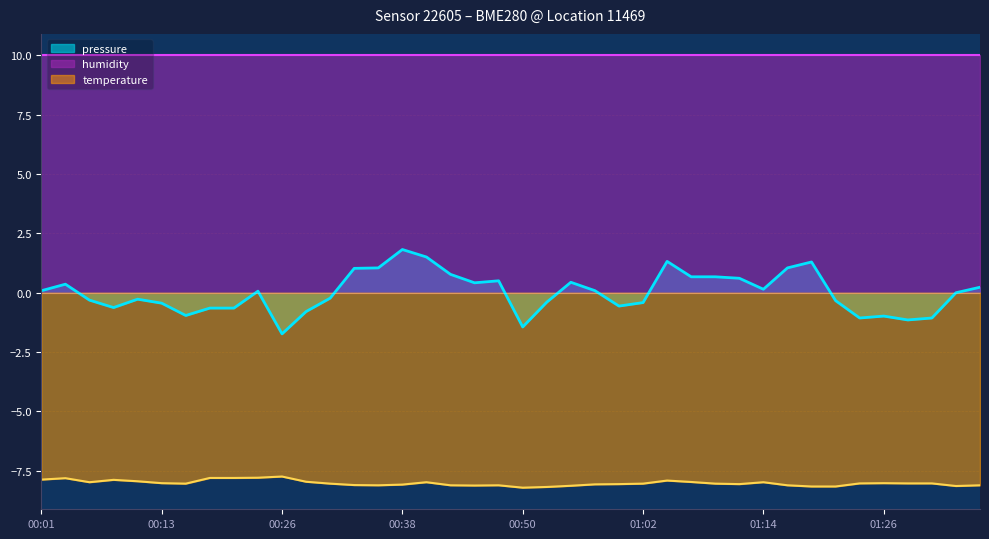

What position from the left is 00:57?

24